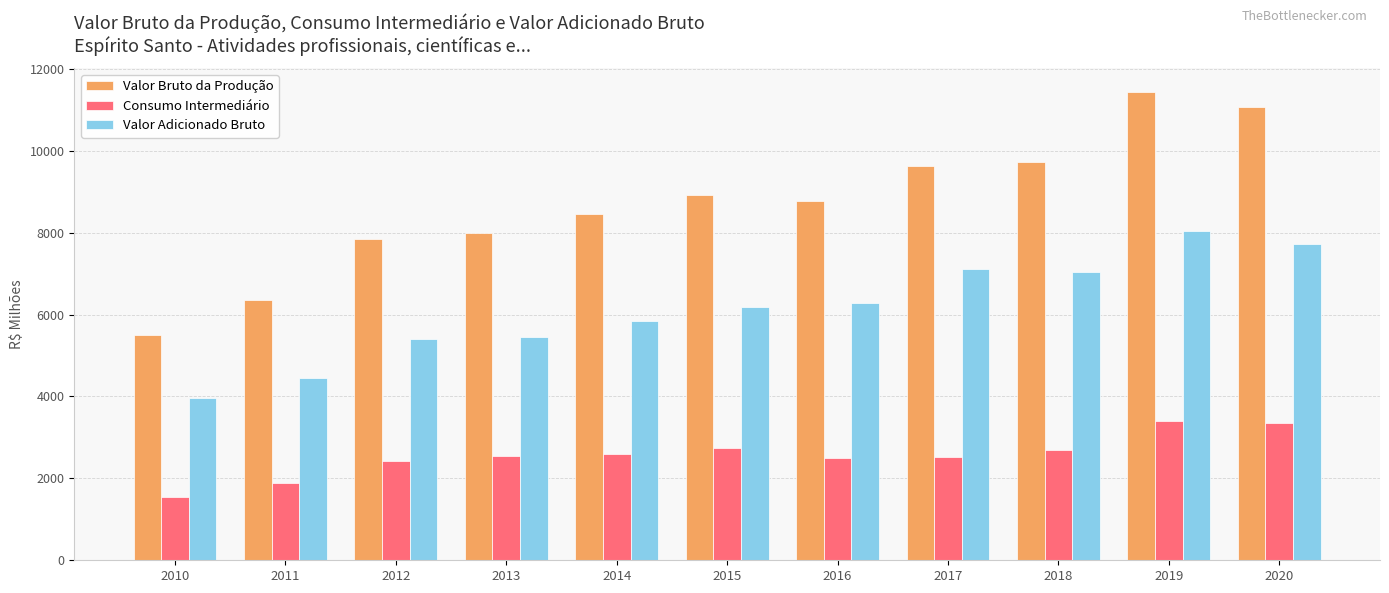

What is the value of the Valor Bruto da Produção bar at the 4th from the left?

7997.4